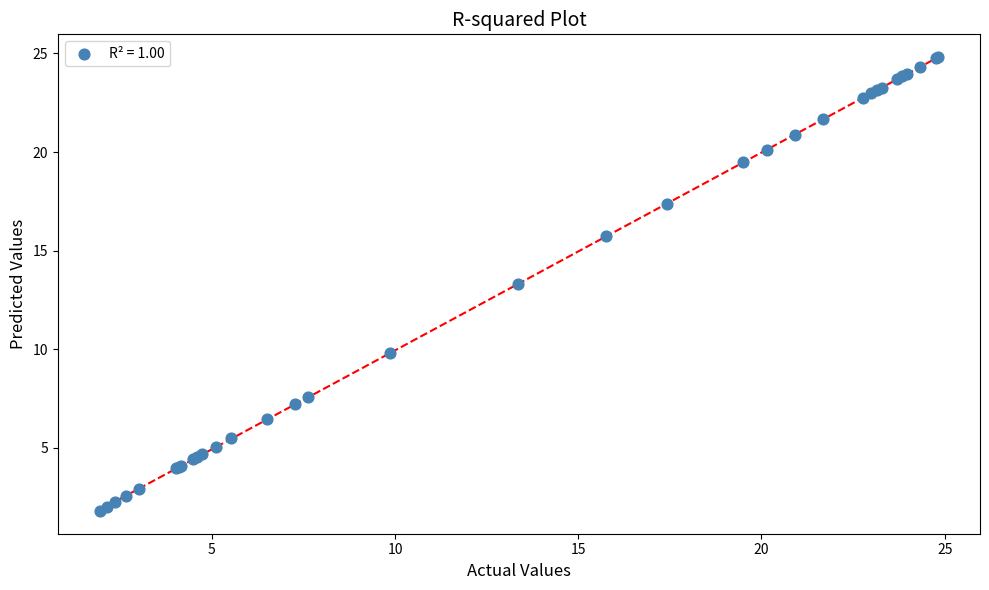

What Y value in the scatter plot is closest to 13?

13.3